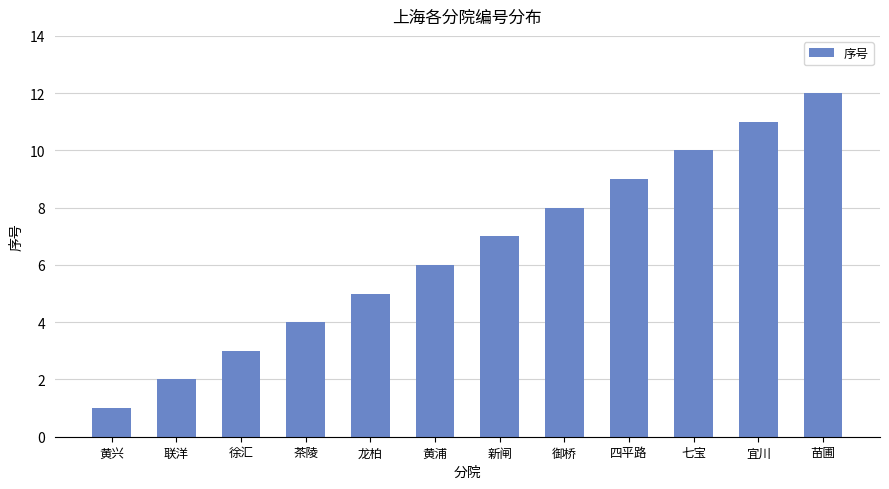

Rank the categories by value from highest to lowest.

苗圃, 宜川, 七宝, 四平路, 御桥, 新闸, 黄浦, 龙柏, 茶陵, 徐汇, 联洋, 黄兴